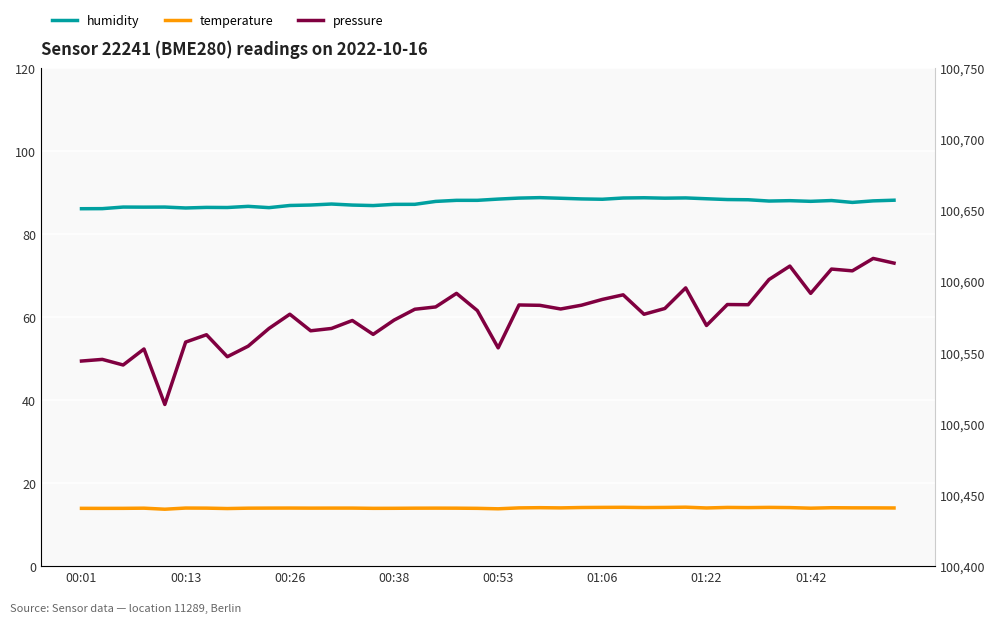

What is the approximate value of humidity at 32?

88.2